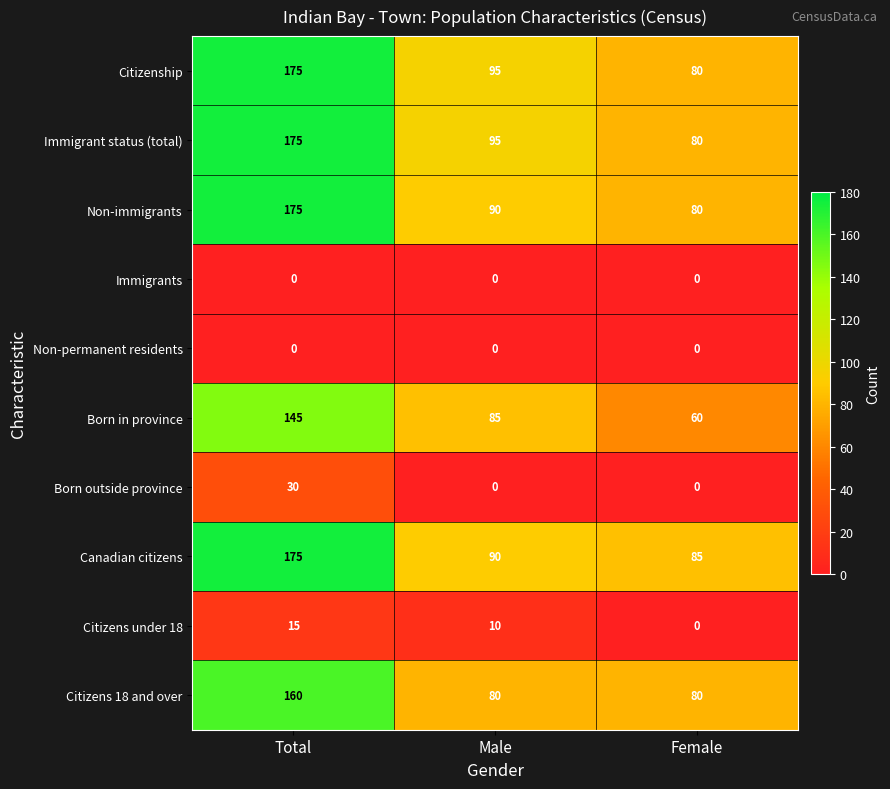

What is the total value across all series at Female?

465